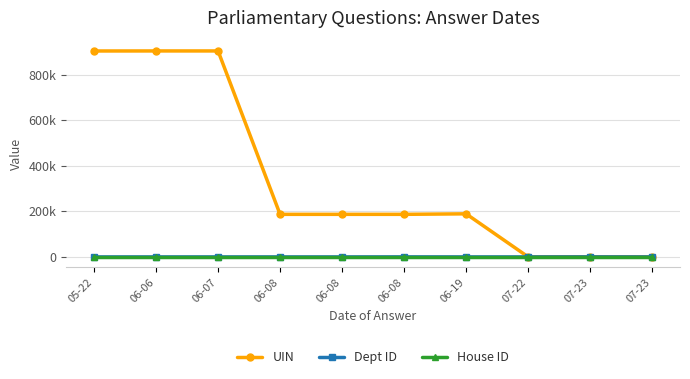

True or false: Dept ID and UIN intersect in this chart.

False